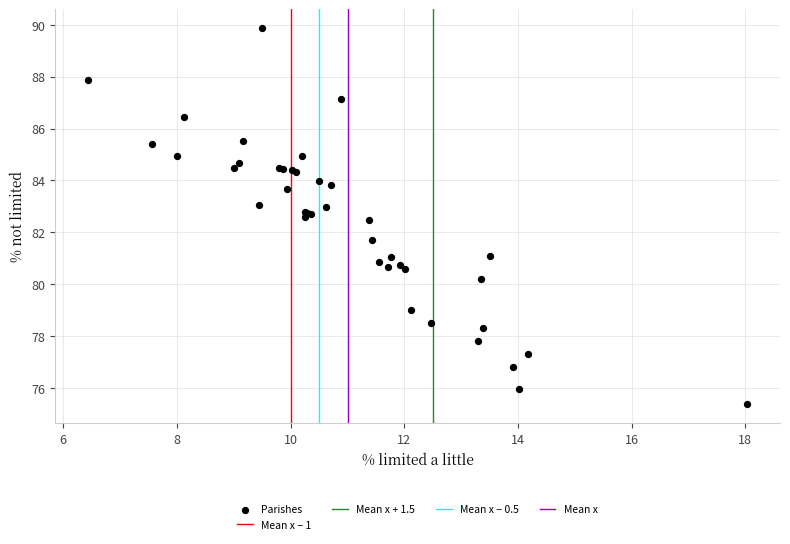

What Y value in the scatter plot is closest to 82?

81.7